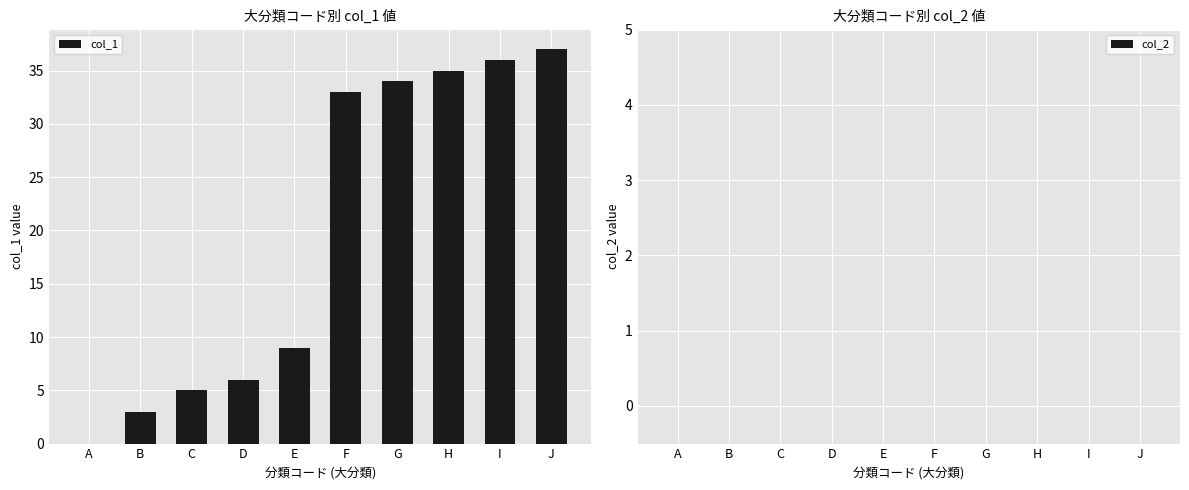

How many positive values are there?

9